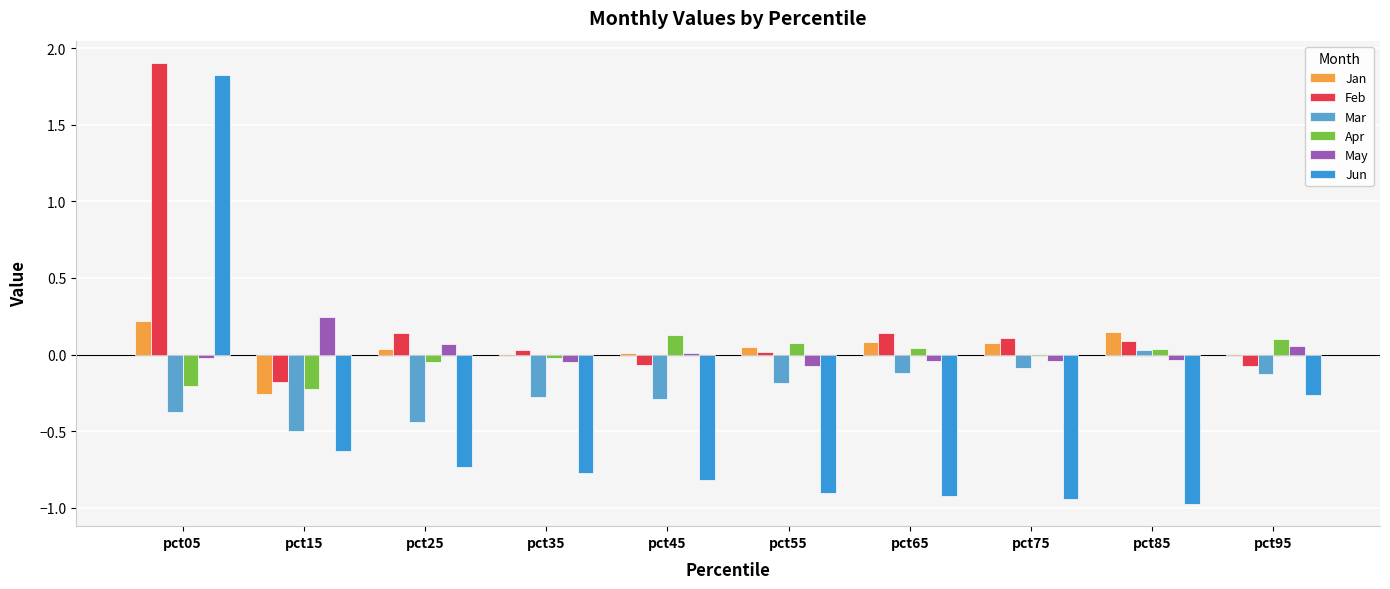

Between pct55 and pct95, which series saw the biggest shift?

Jun